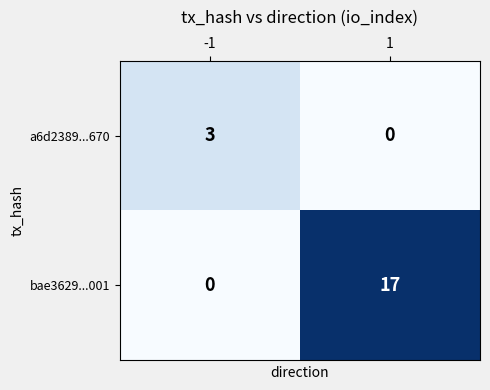

What is the difference between the maximum and minimum values in the a6d2389...670 series?

3